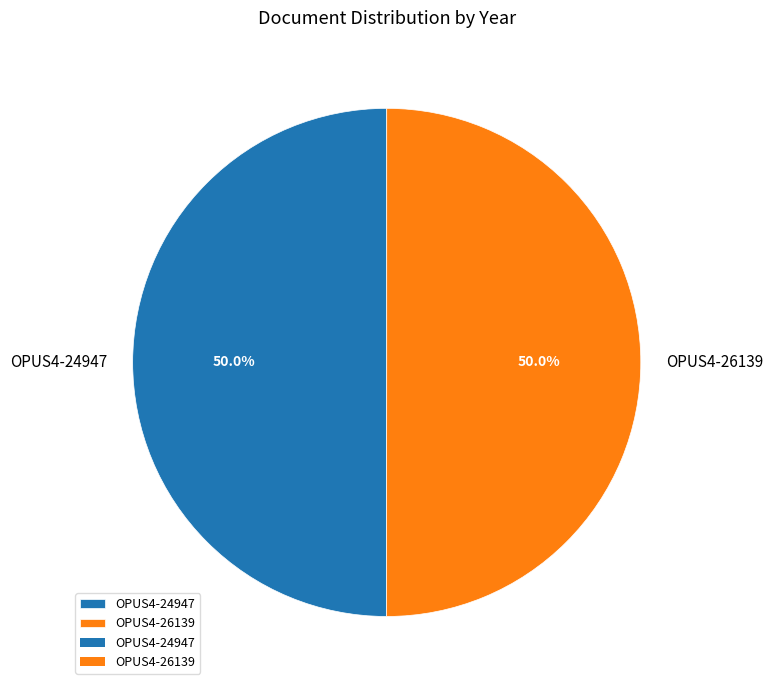

To the nearest percent, what is the combined percentage of OPUS4-26139 and OPUS4-24947?

100%